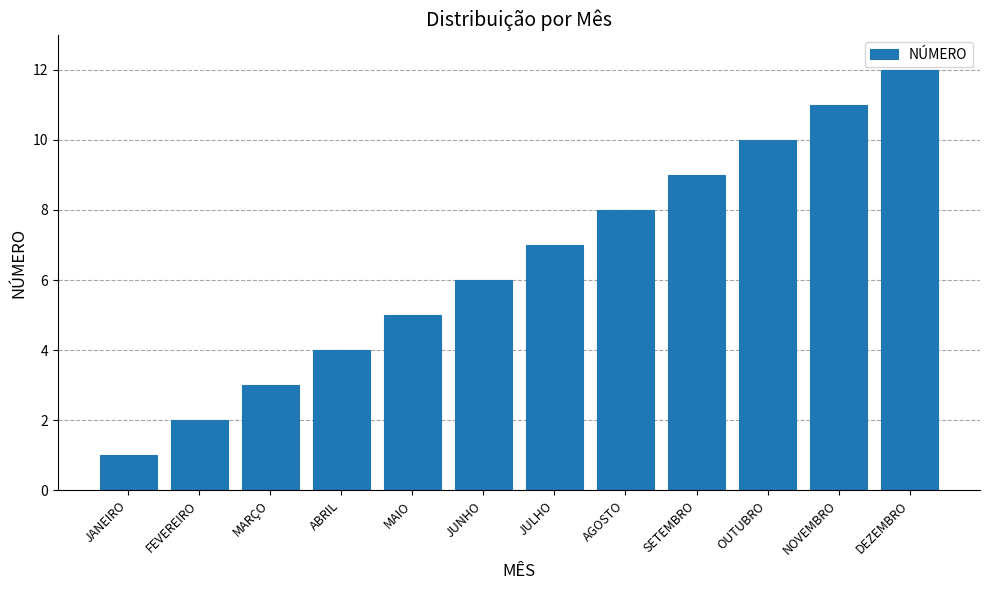

What is the smallest value displayed?

1